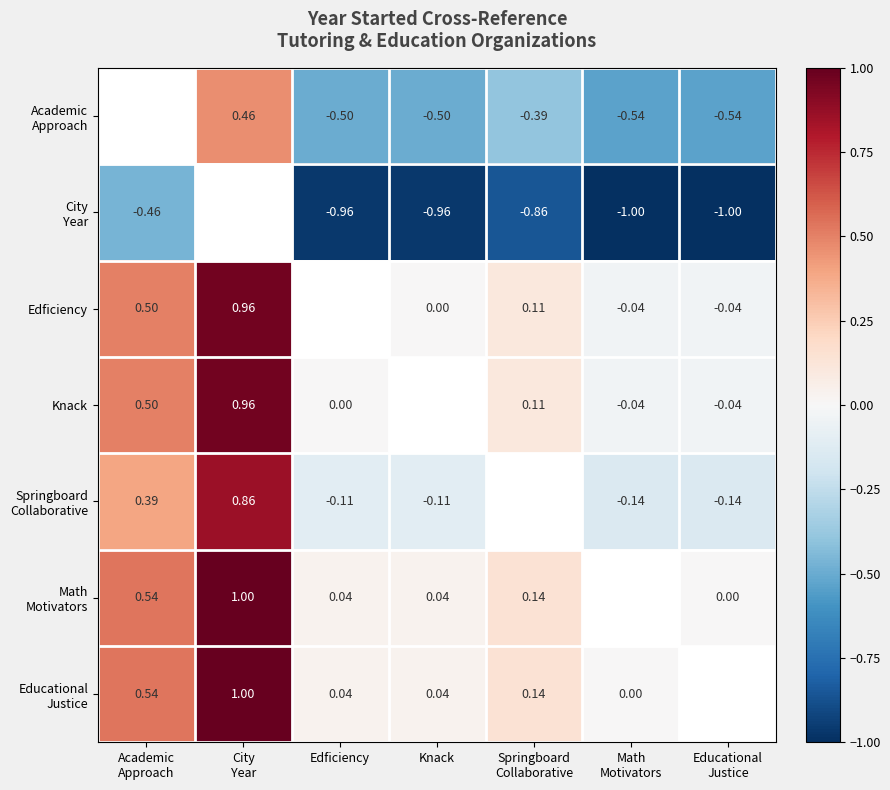

Which series has the largest range (max minus min)?

Edficiency